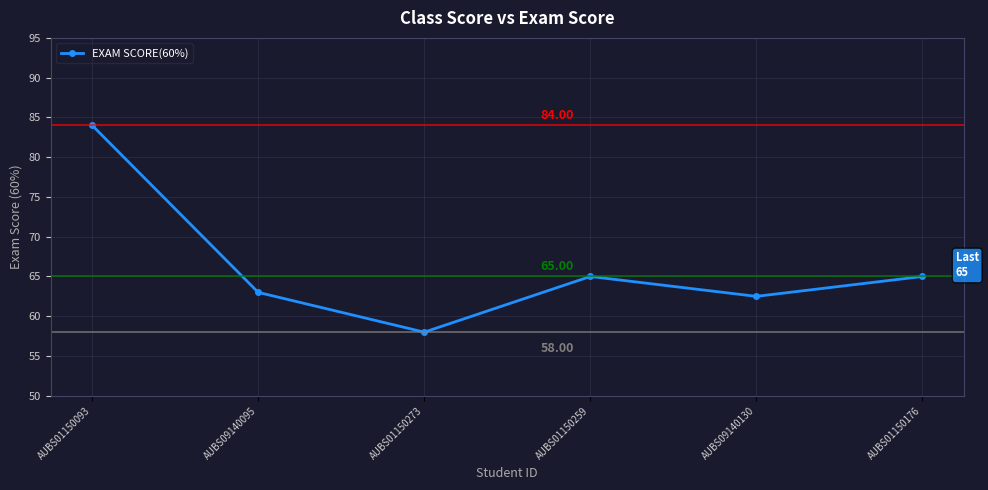

Where is the first local minimum?

AUBS01150273